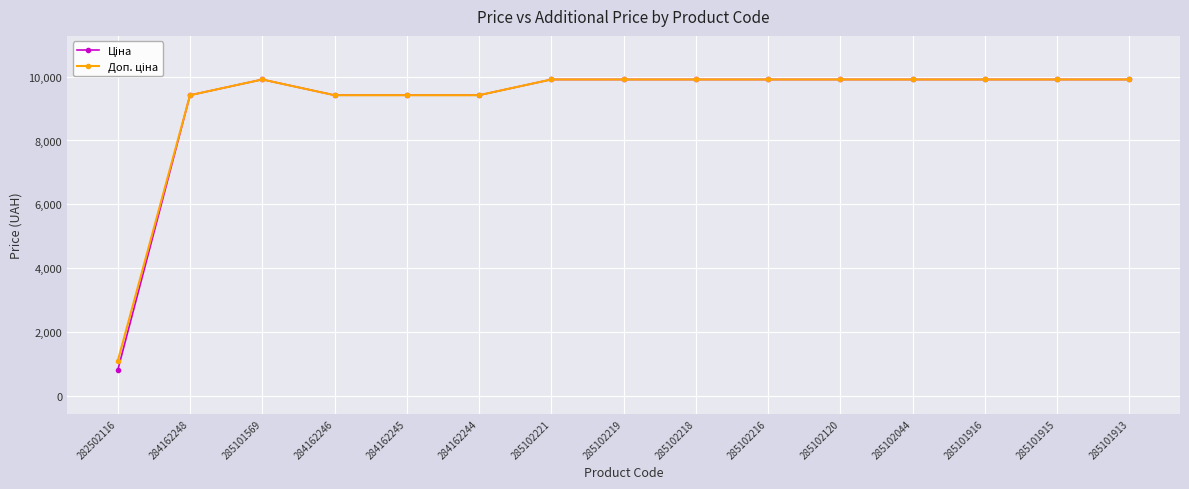

What is the label of the 1st point from the right?

285101913